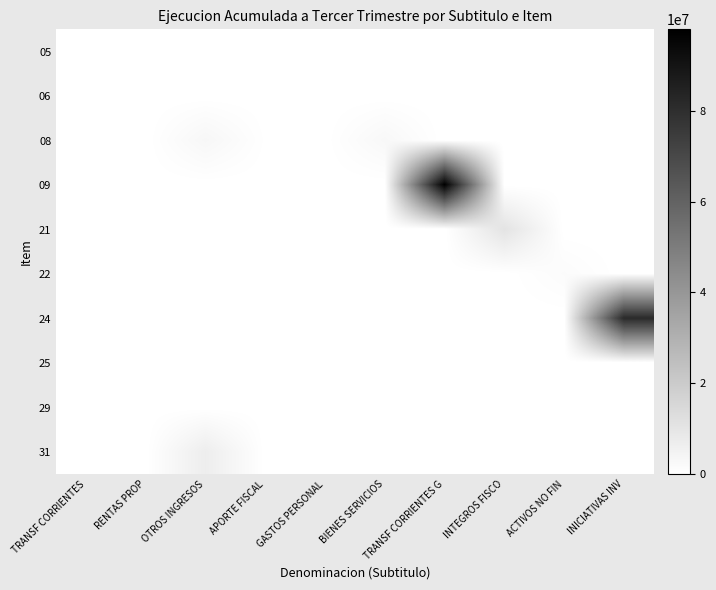

List the series in order of their peak value, lowest first.

06, 29, 05, 25, 22, 08, 31, 21, 24, 09